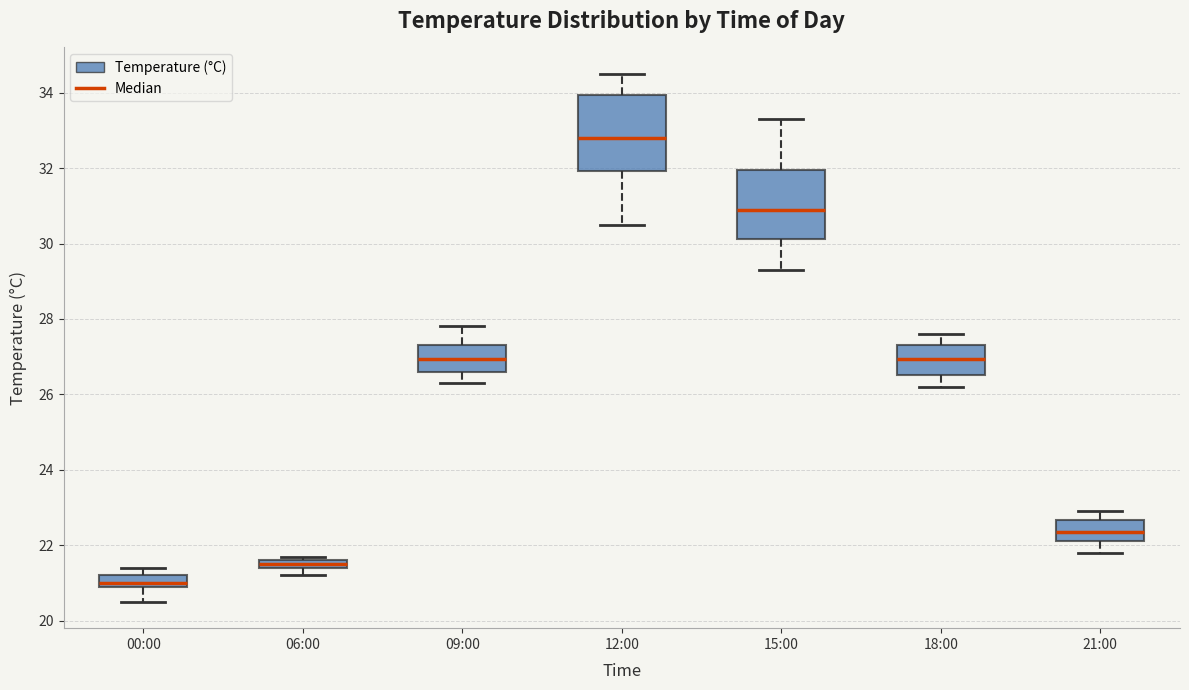

Which box has the highest median line?

12:00